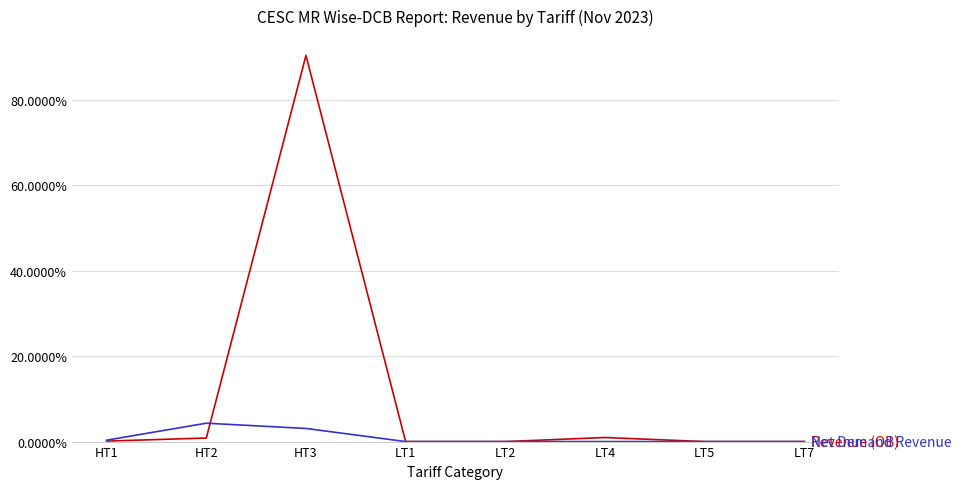

Which label corresponds to the largest value in the chart?

HT3